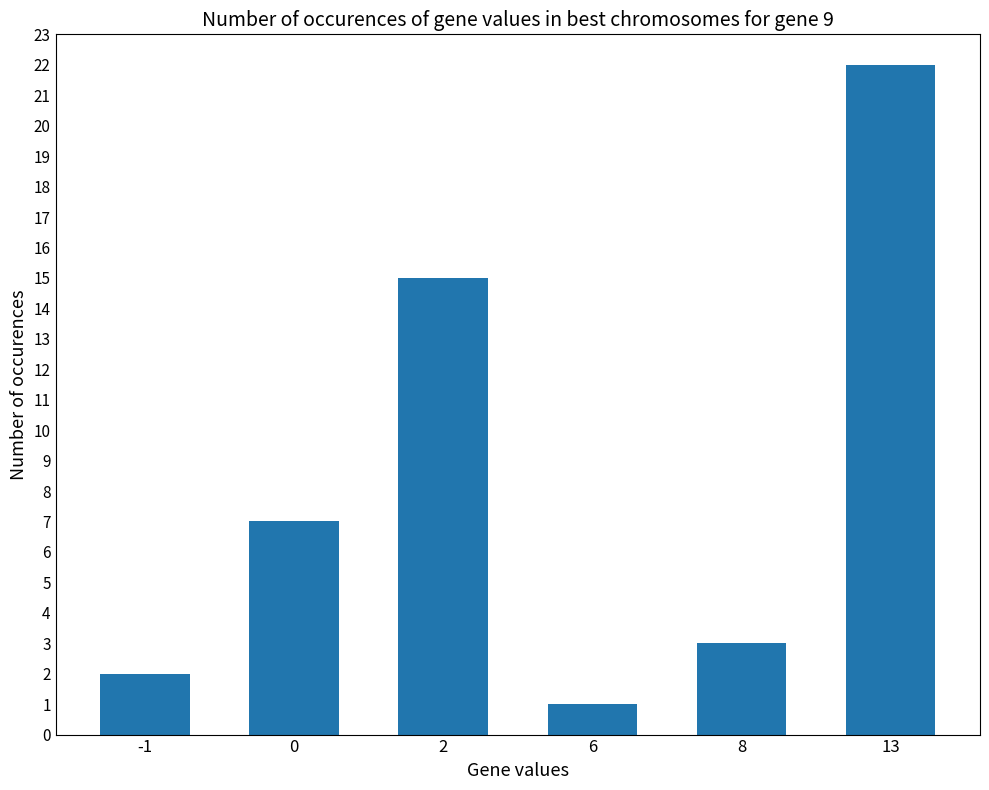

Read the value at 0.

7